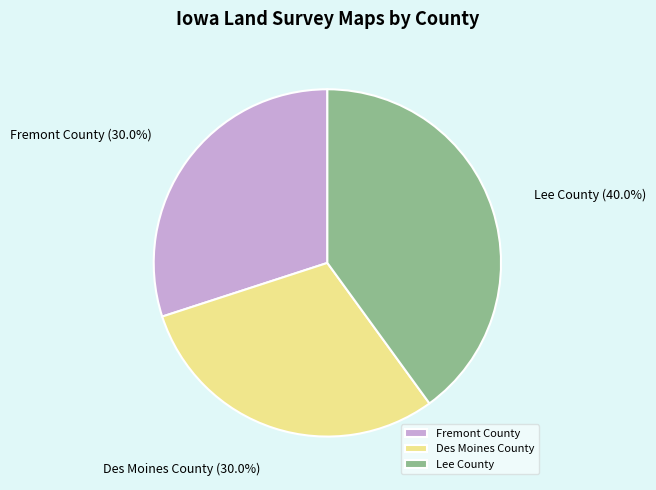

To the nearest percent, what is the combined percentage of Lee County and Des Moines County?

70%